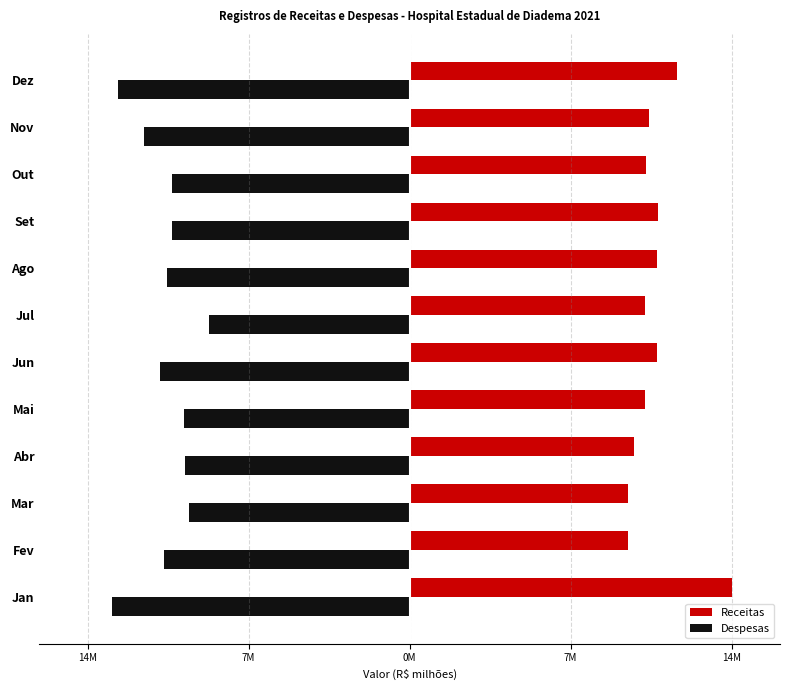

What is the highest value of the Receitas series?

13.8